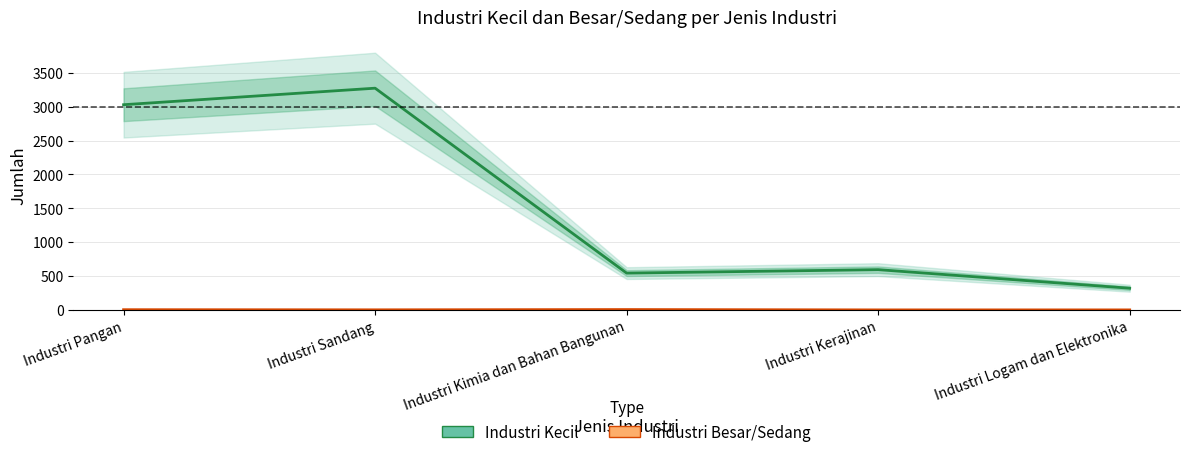

What are all the series names shown in the legend?

Industri Kecil, Industri Besar/Sedang